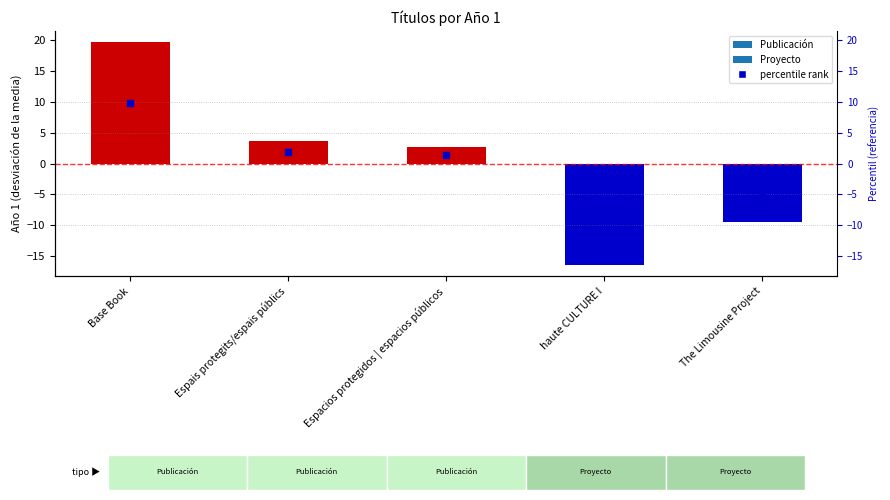

What is the difference between the maximum and minimum values?

36.0